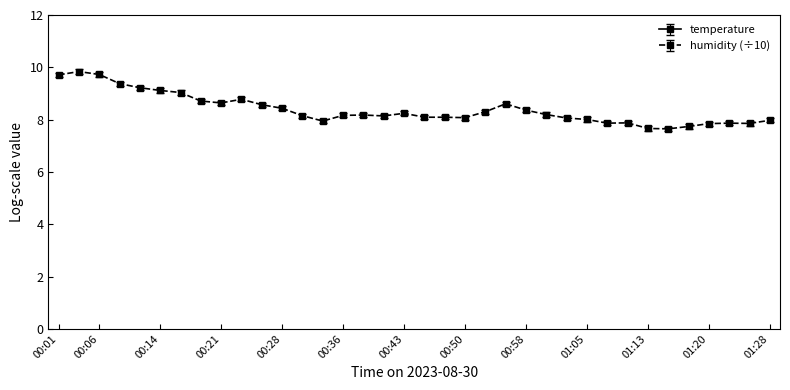

True or false: temperature and humidity intersect in this chart.

False